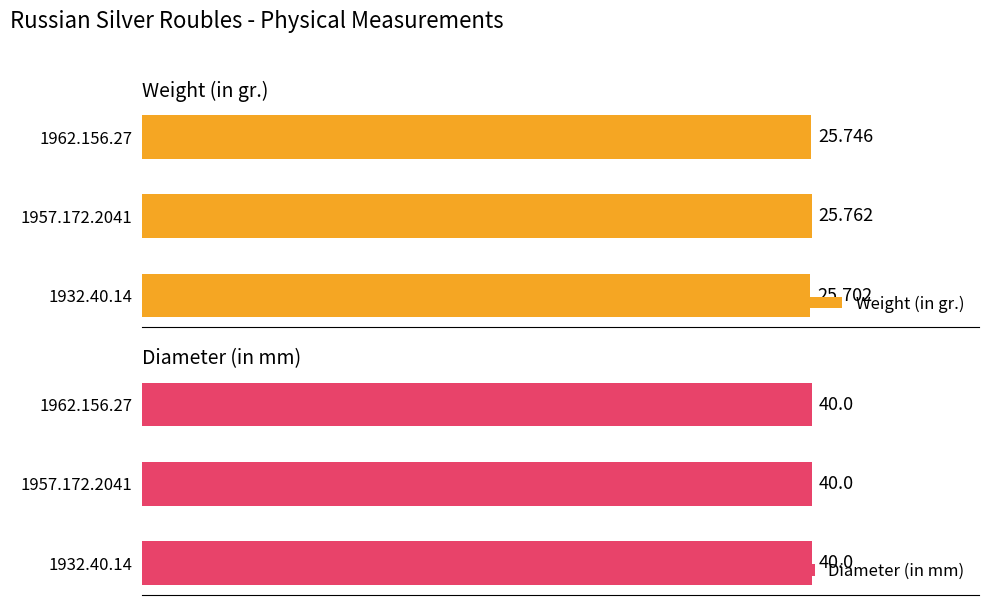

What is the value of the Weight (in gr.) bar at the 1st from the left?

25.7